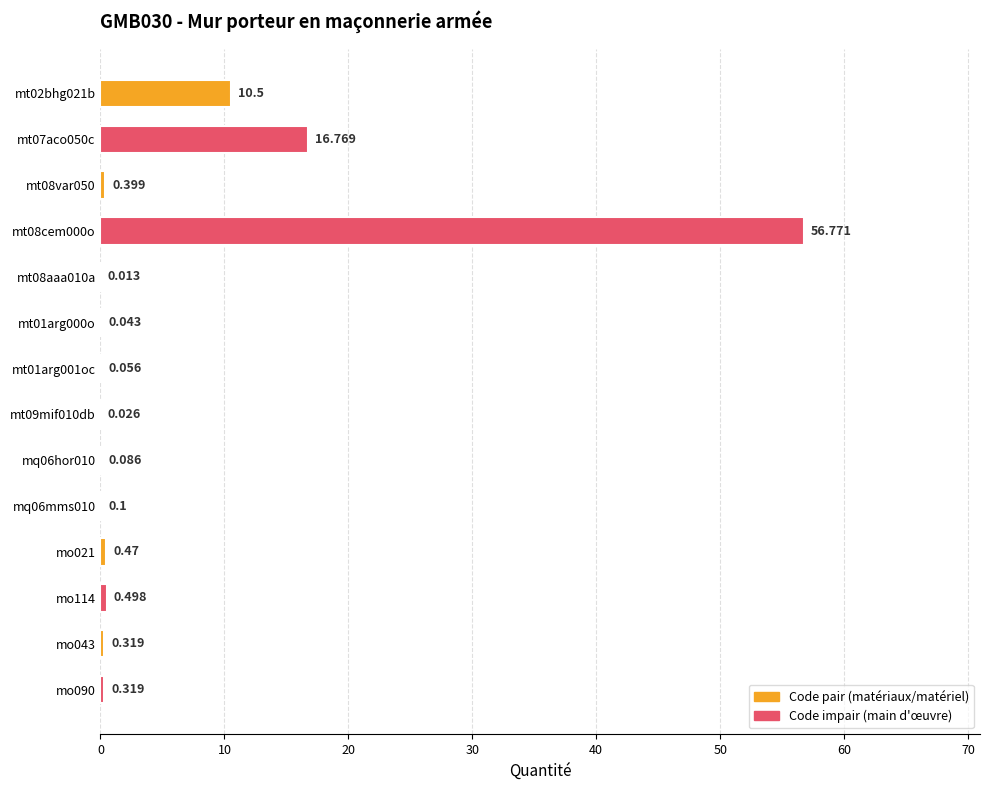

What is the difference between the maximum and minimum values?

56.8